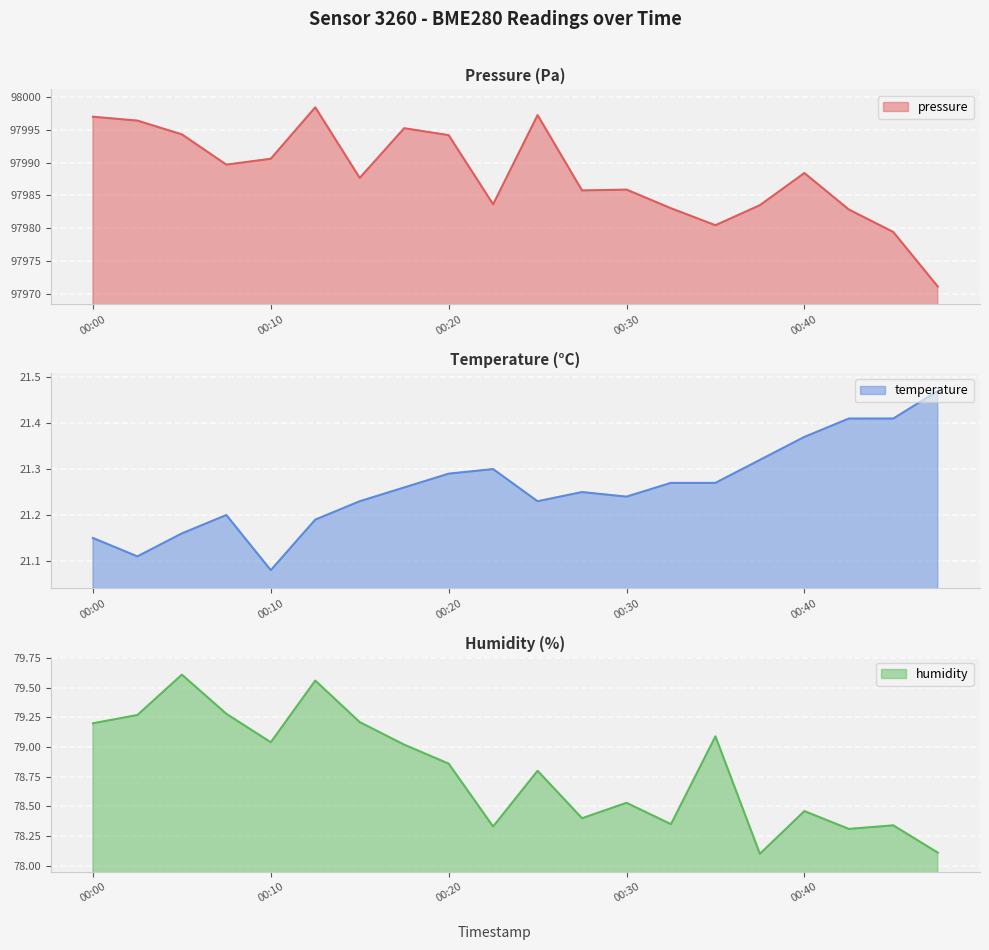

What is the spread (max minus min) of values at 00:48?

97949.6